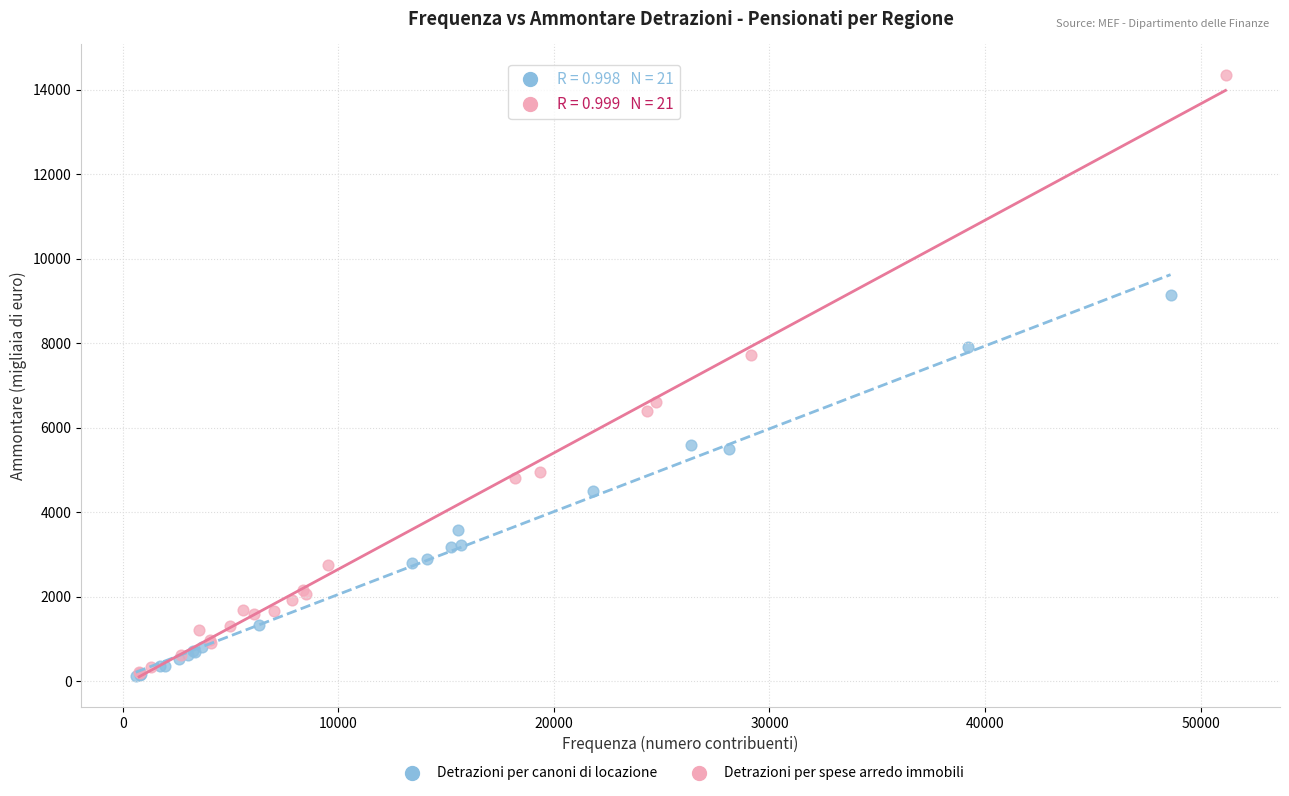

Which series has the largest Y range (max minus min)?

Detrazioni per spese arredo immobili